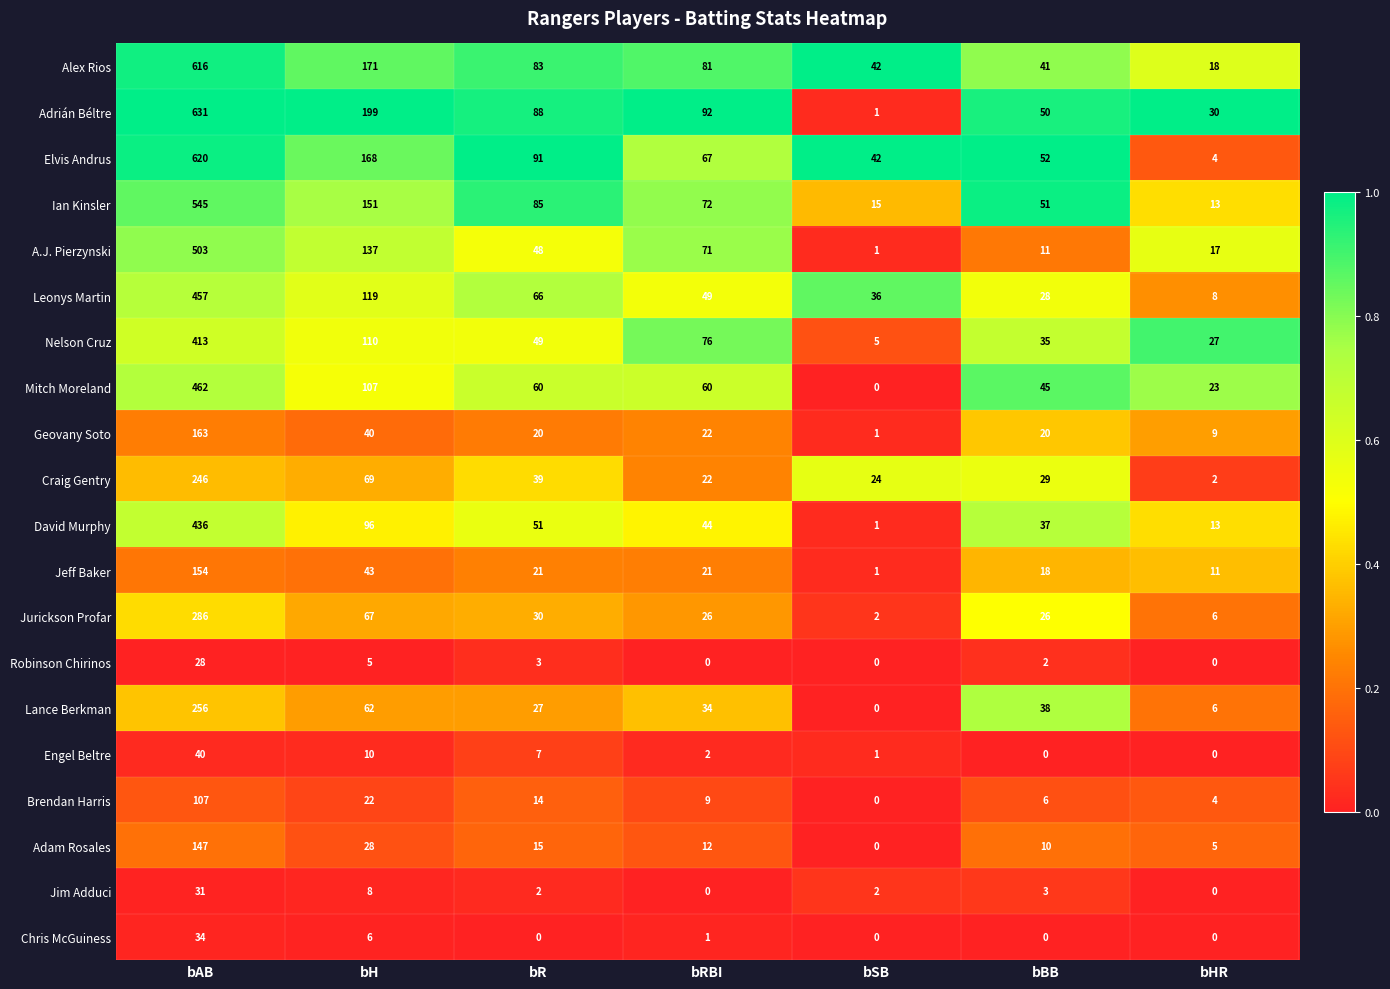

What is the highest value of the Chris McGuiness series?

34